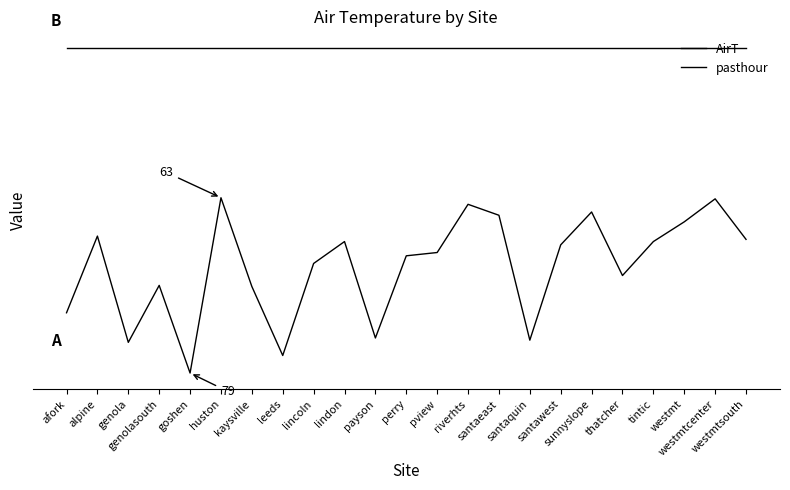

Between lincoln and tintic, which series saw the biggest shift?

AirT